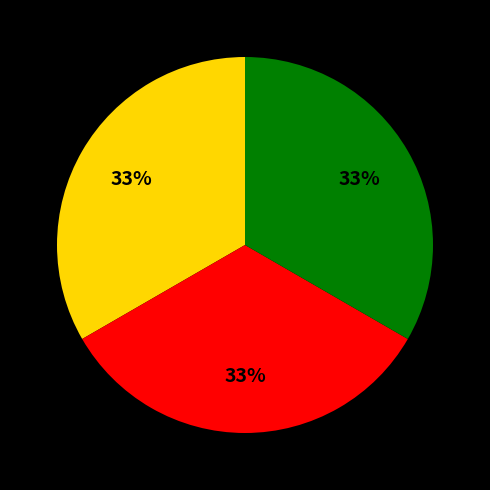

Is there any slice that represents more than half of the pie?

No